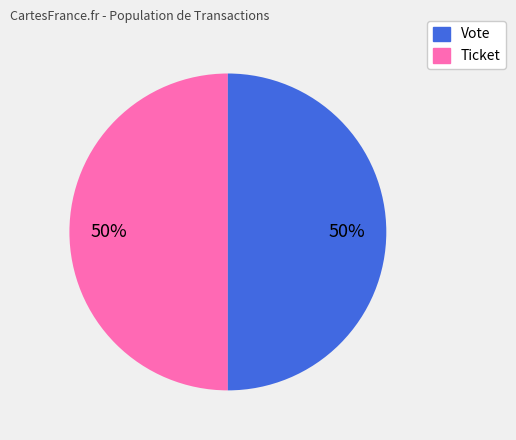

Combined, do Ticket and Vote account for over 50%?

Yes